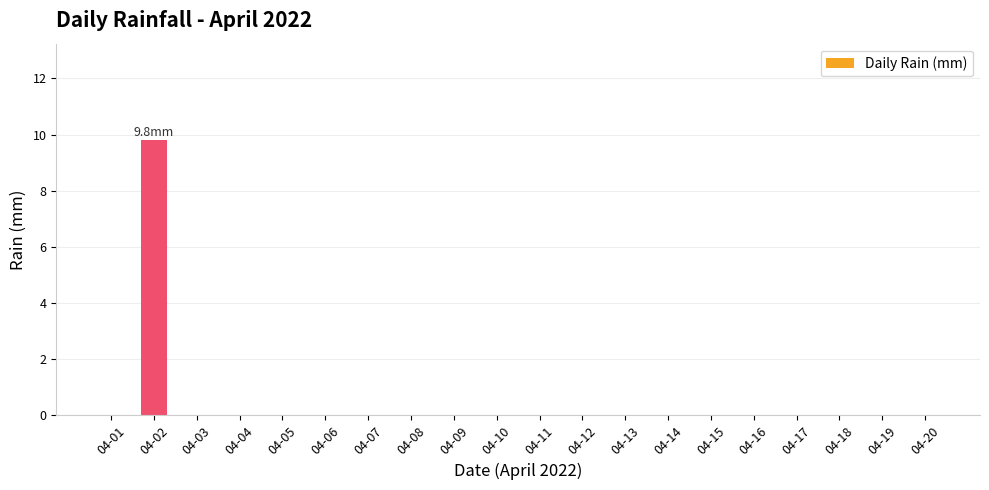

What is the greatest value displayed?

9.8